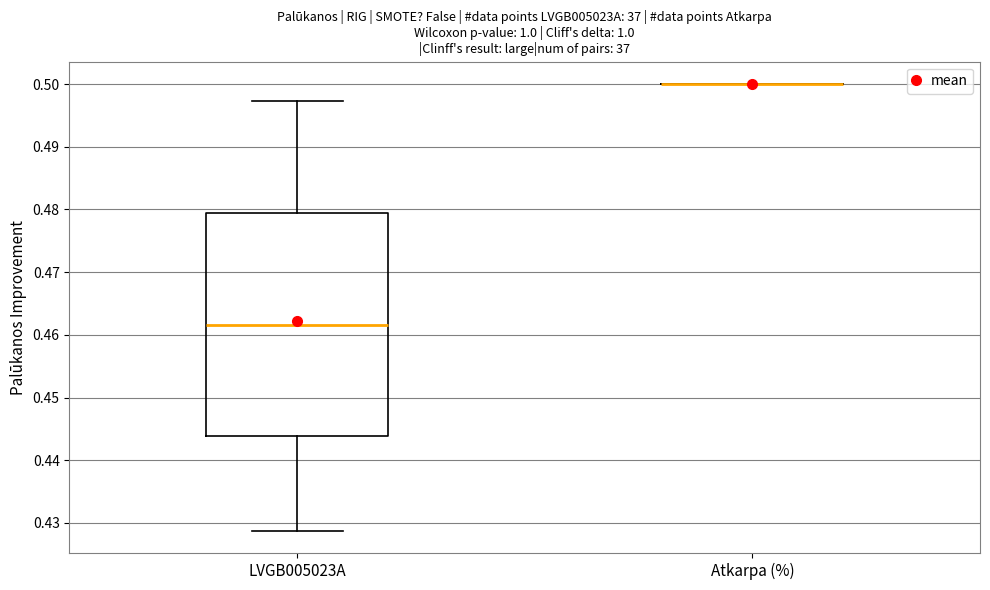

Where is the lower edge of the box for LVGB005023A on the y-axis? The values are not printed on the chart, so give them approximately, as read against the axis.

0.444